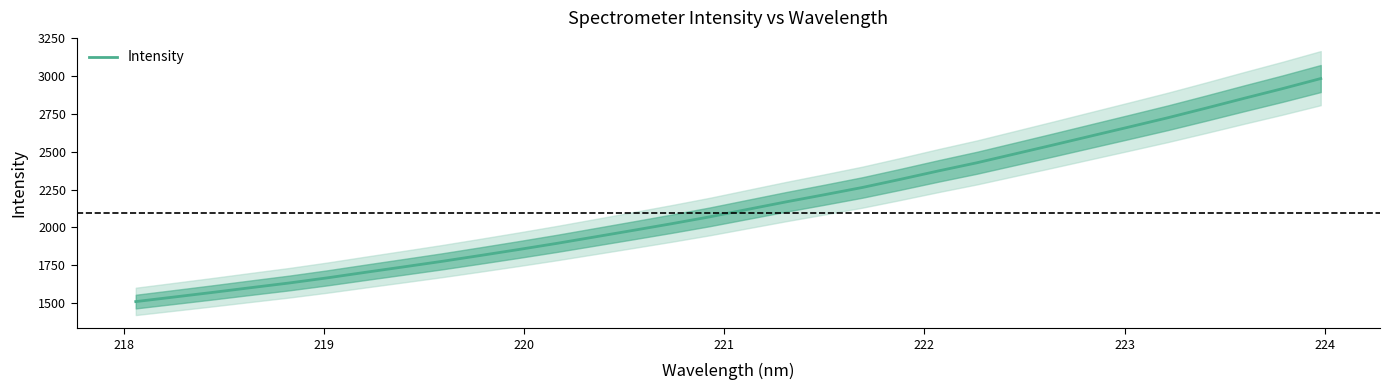

What is the maximum value for Intensity?

2984.8